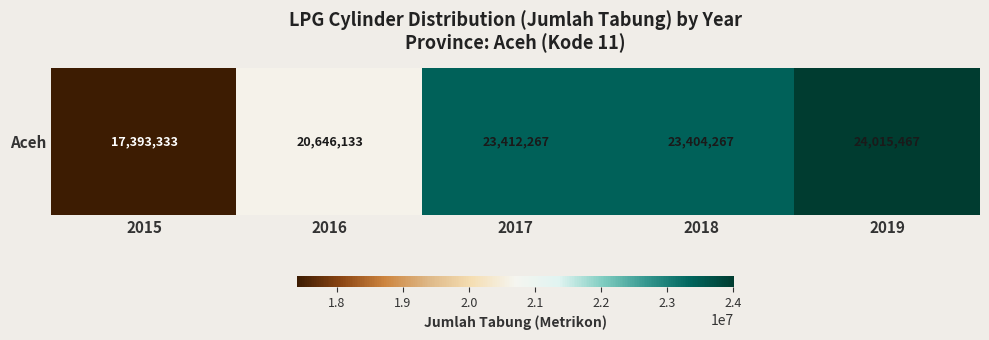

Between 2018 and 2017, which is larger?

2017